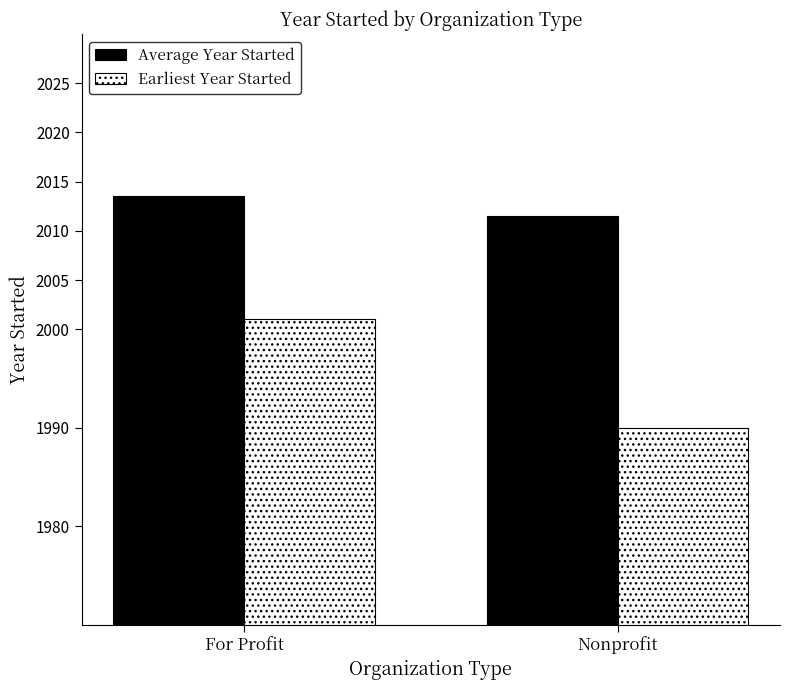

What is the sum of the Earliest Year Started values at Nonprofit and For Profit?

3991.0